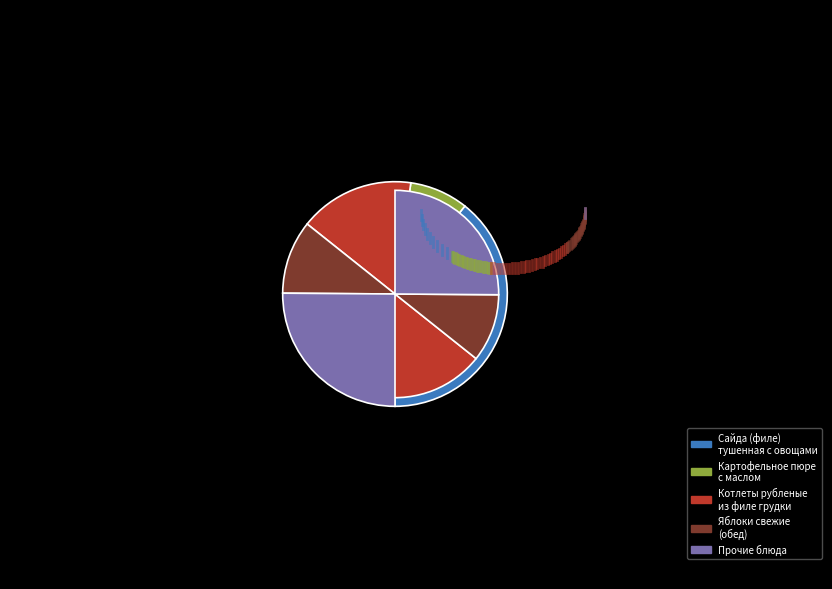

Which has a higher value, Котлеты рубленые из филе грудки or Яблоки свежие (обед)?

Котлеты рубленые из филе грудки